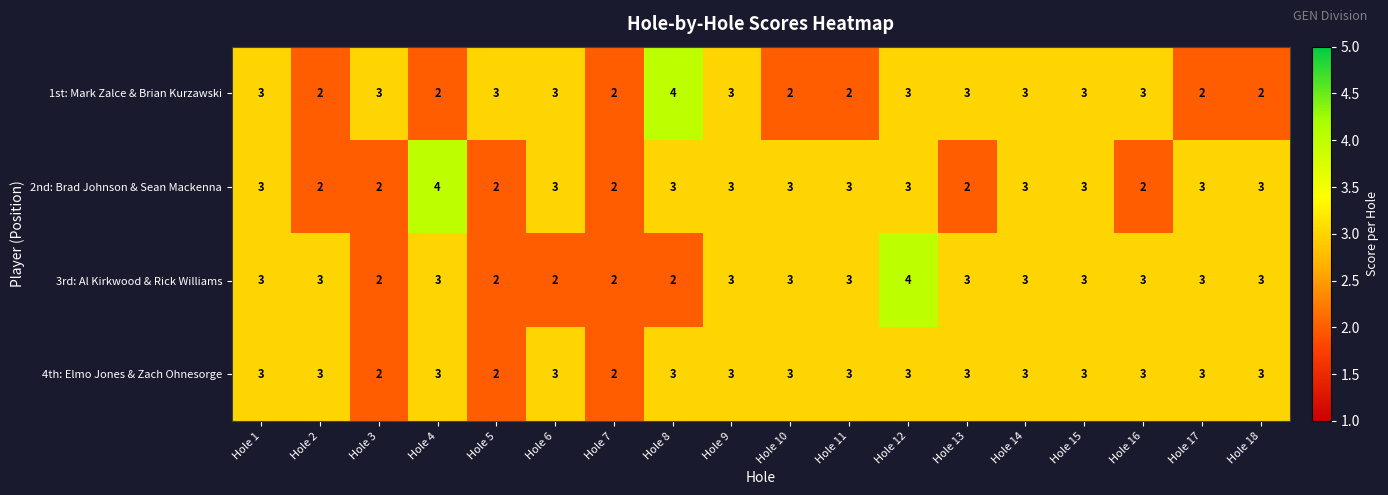

Count the number of categories in the chart.

18